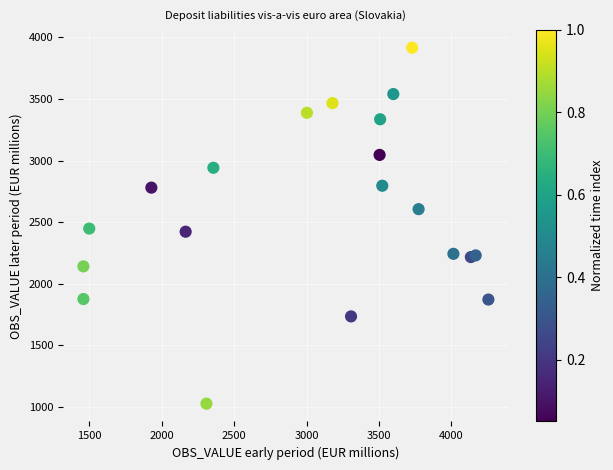

What is the range of Y values (max minus min)?

2888.2